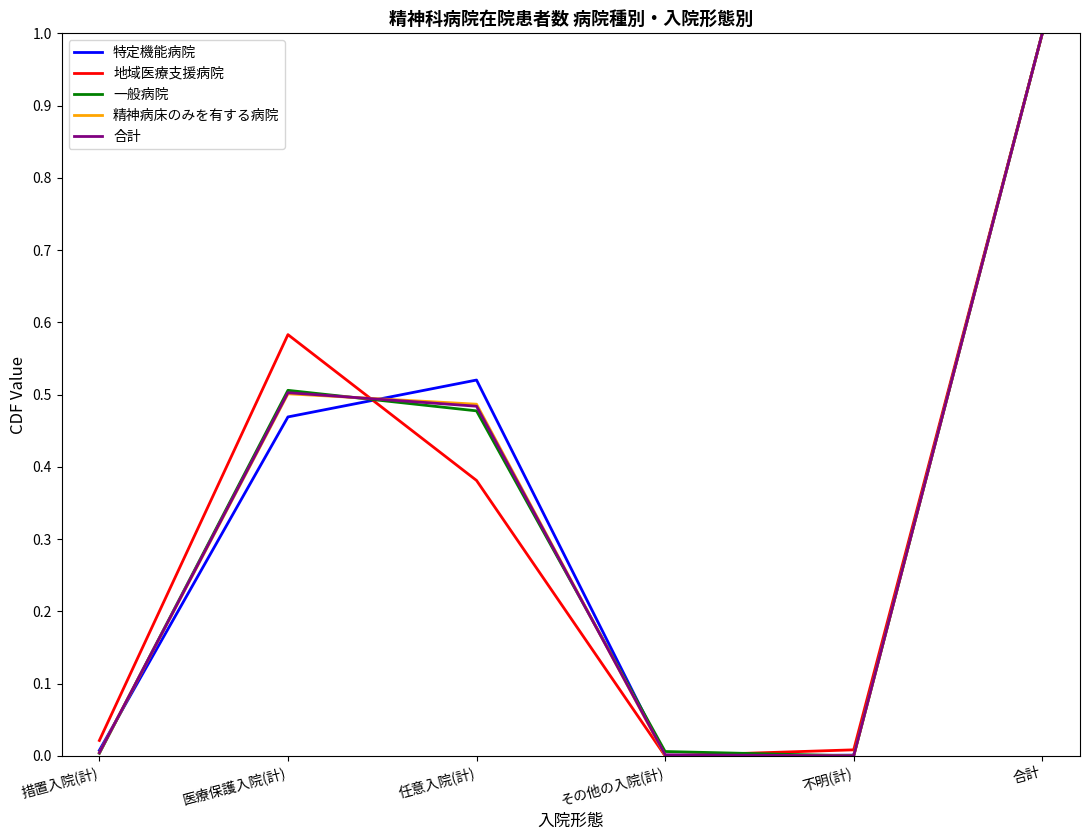

How many interior local valleys does the 特定機能病院 series have?

1